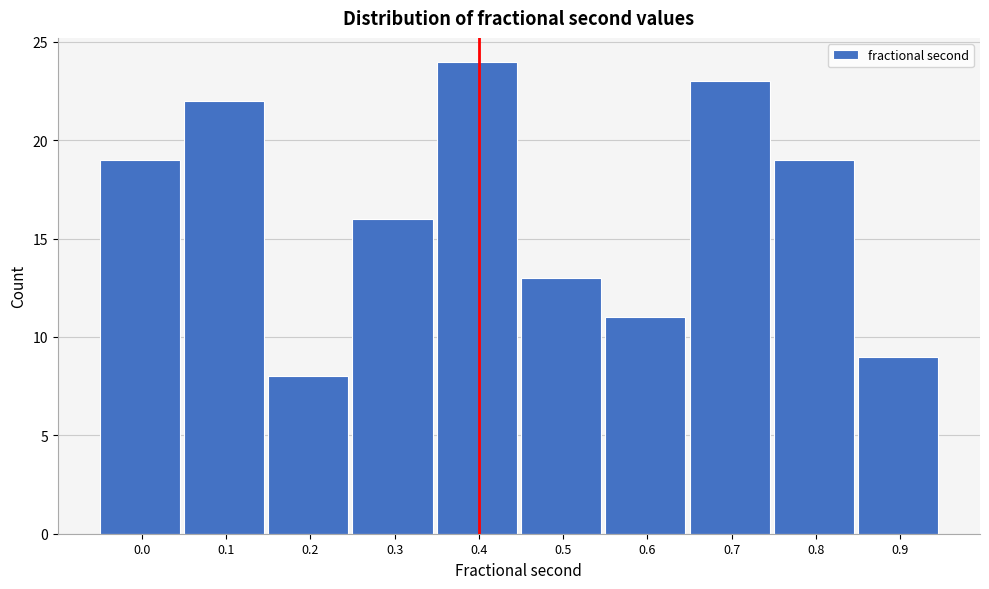

Reading left to right, list all the values displayed in this chart.

19	22	8	16	24	13	11	23	19	9